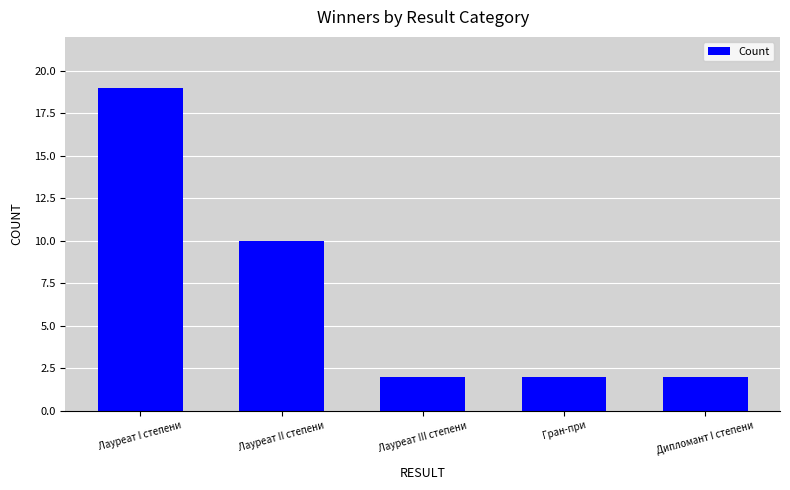

Read the value at Дипломант I степени.

2